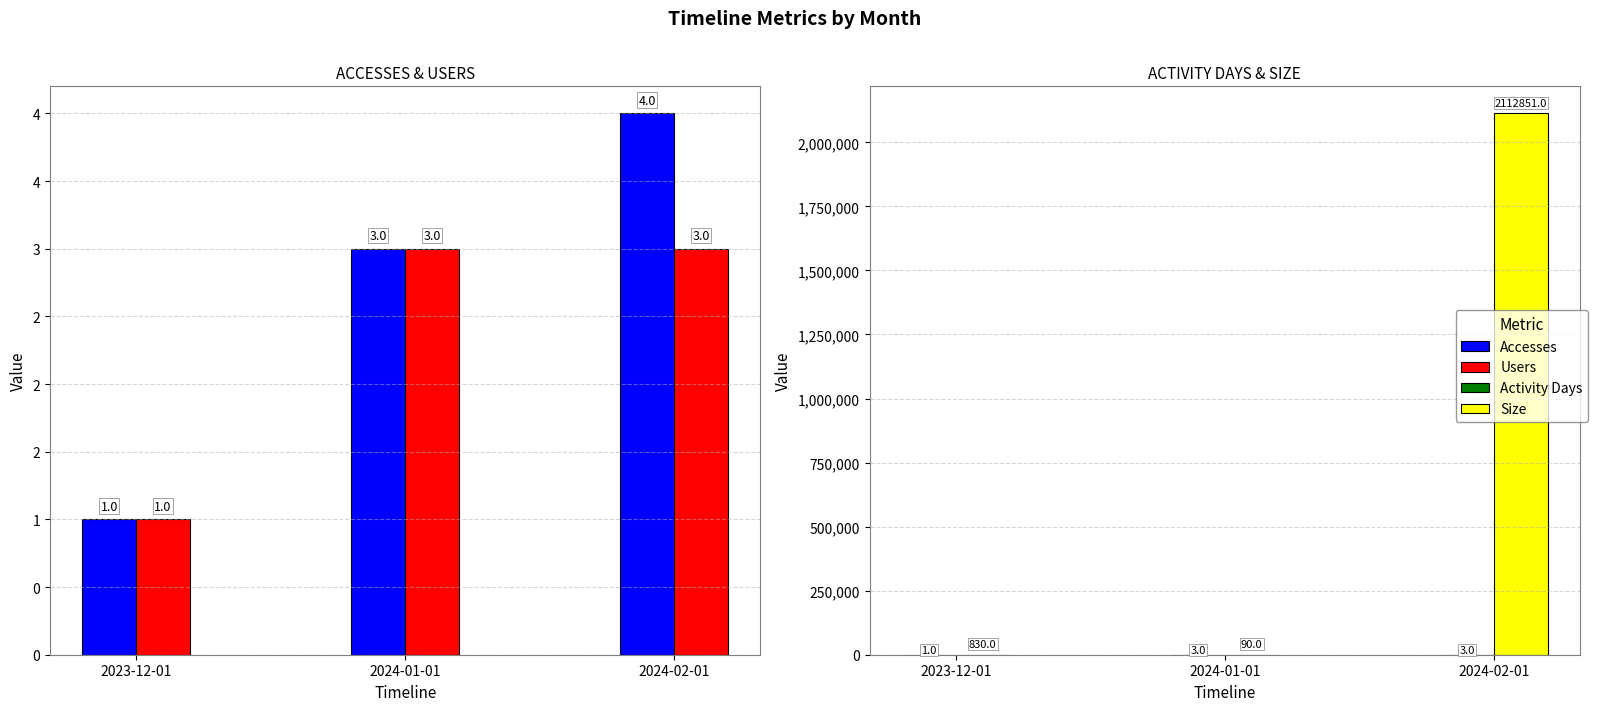

Does the chart contain any negative values?

No